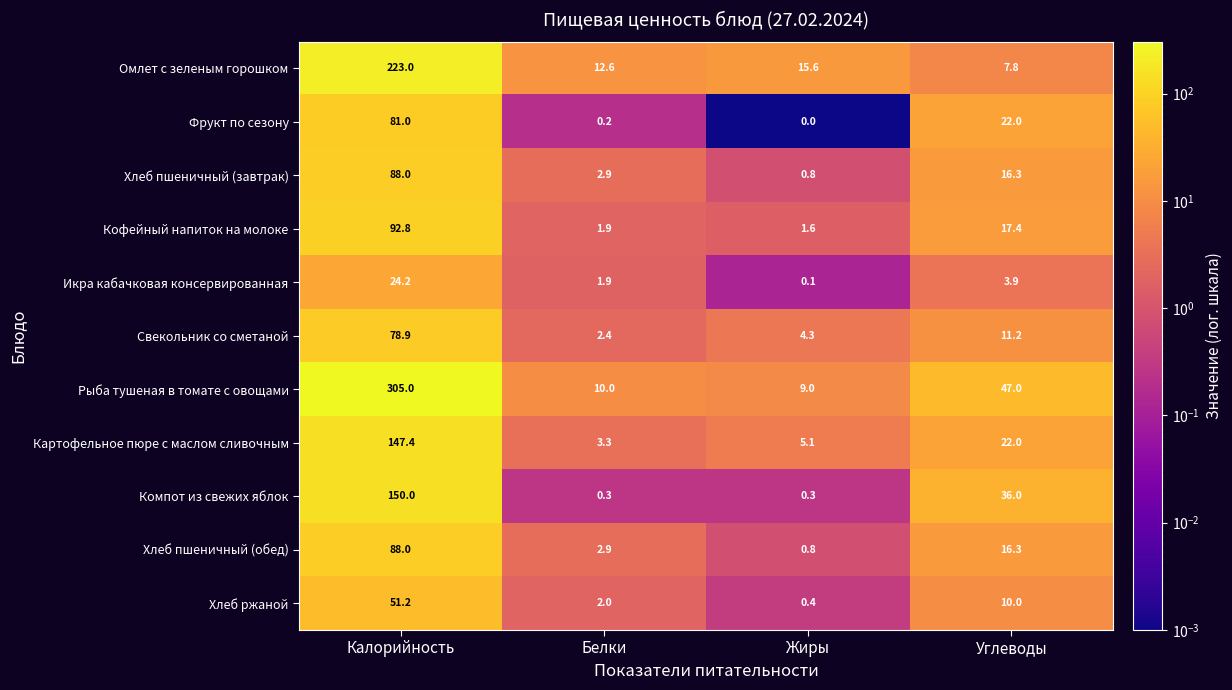

What is the difference between the maximum and minimum values in the Кофейный напиток на молоке series?

91.2